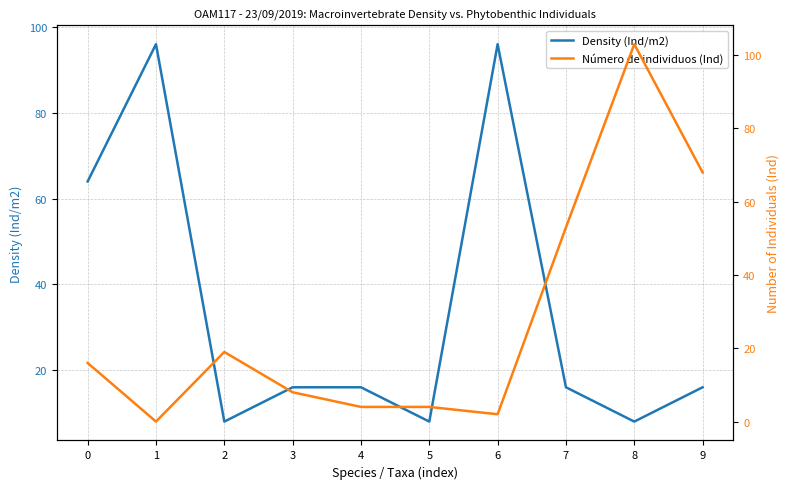

At which category does Número de individuos (Ind) reach its first local peak?

2